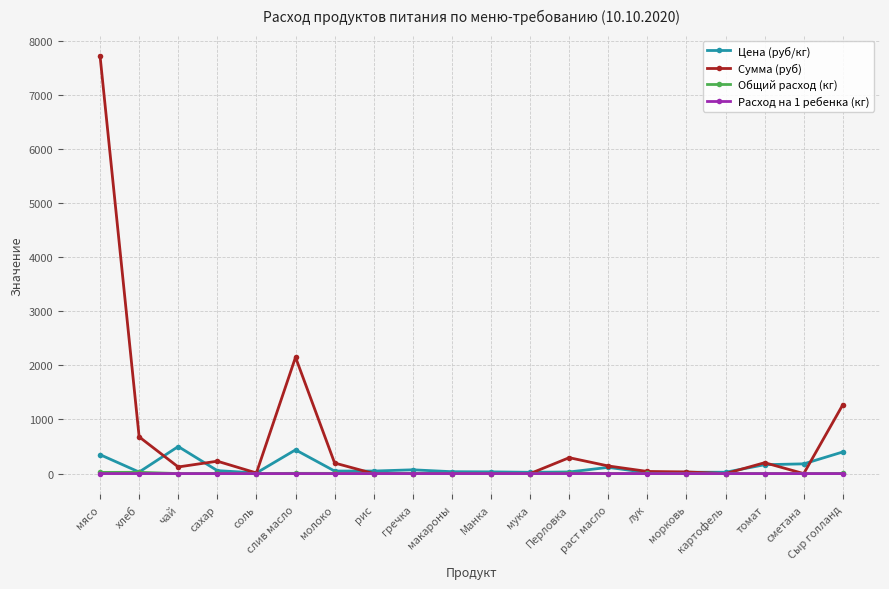

Which series ends up on top after the final intersection of Цена (руб/кг) and Сумма (руб)?

Сумма (руб)